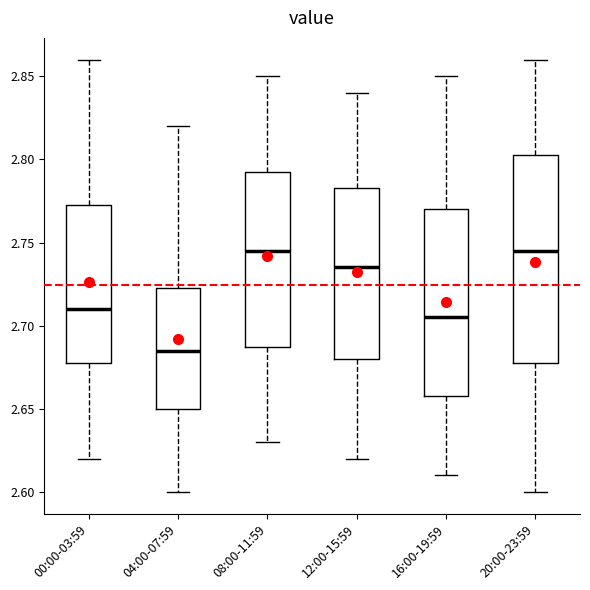

Comparing the boxes themselves (not the whiskers), which one is the tallest?

20:00-23:59